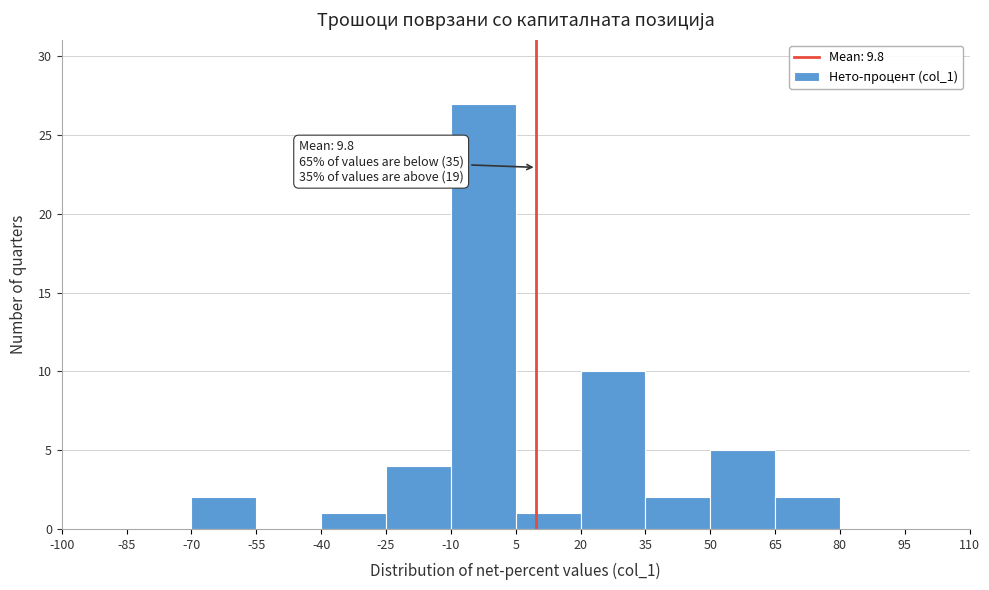

Which range on the x-axis has the tallest bar?

-10 to 5